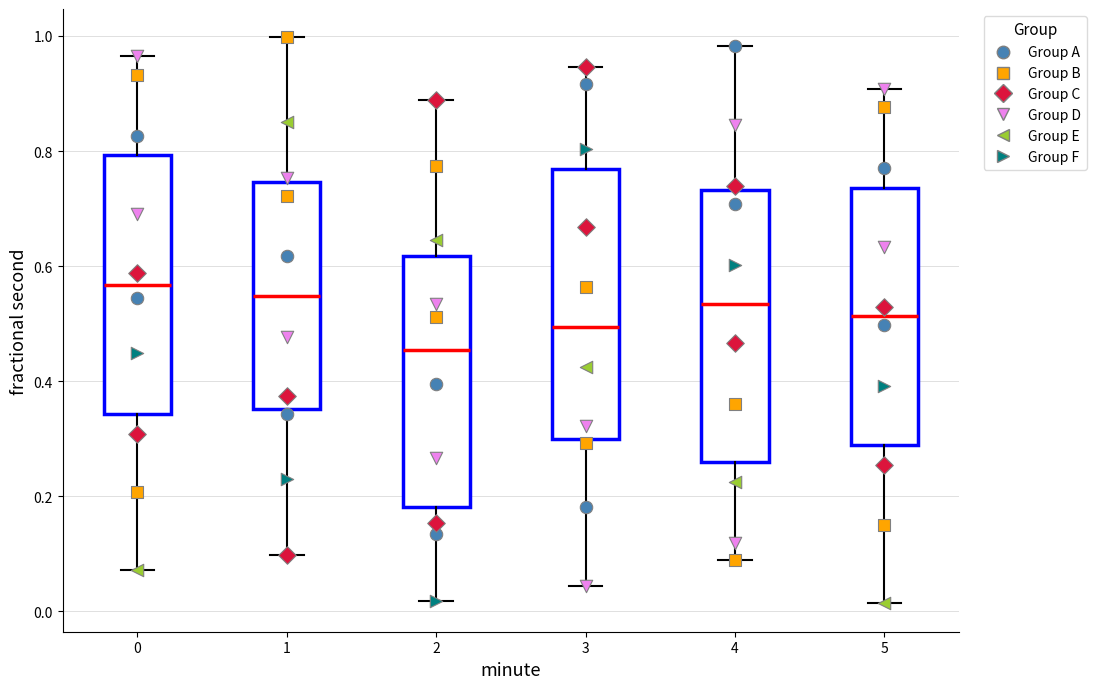

Reading left to right, transcribe this box plot: for each box, give where its median line is, the range the box spans, and where its two whiskers end, as read against the y-axis. The values are not printed on the chart, so give them approximately, as read against the axis.

0: median 0.56, box 0.34 to 0.80, whiskers 0.08 to 0.96
1: median 0.54, box 0.36 to 0.74, whiskers 0.10 to 1.00
2: median 0.46, box 0.18 to 0.62, whiskers 0.02 to 0.88
3: median 0.50, box 0.30 to 0.76, whiskers 0.04 to 0.94
4: median 0.54, box 0.26 to 0.74, whiskers 0.08 to 0.98
5: median 0.52, box 0.28 to 0.74, whiskers 0.02 to 0.90